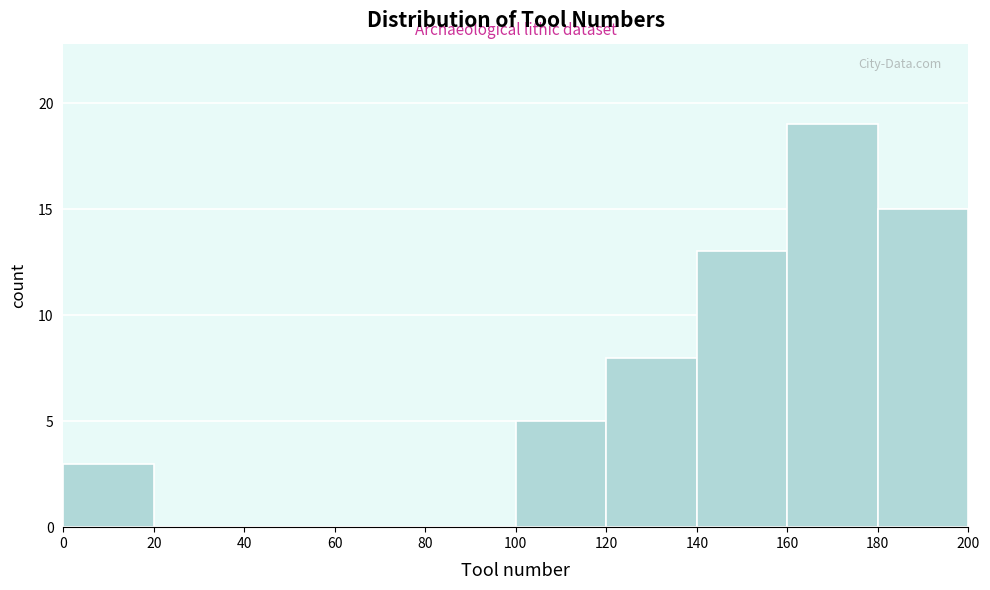

Over which range of the x-axis is the bar tallest?

160 to 180